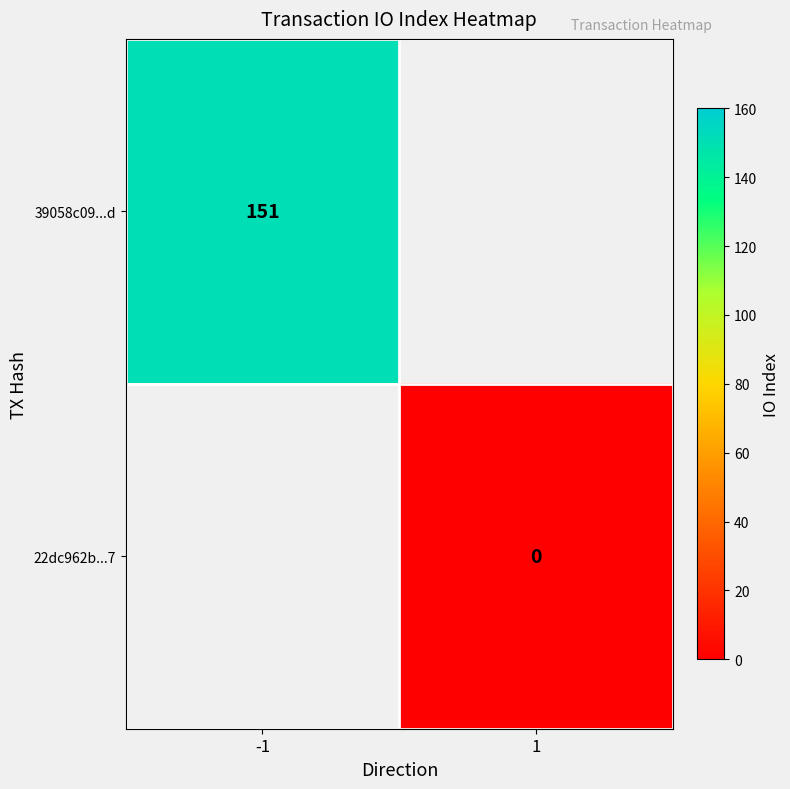

Is the value of 39058c09...d at -1 greater than the value of 22dc962b...7 at 1?

Yes